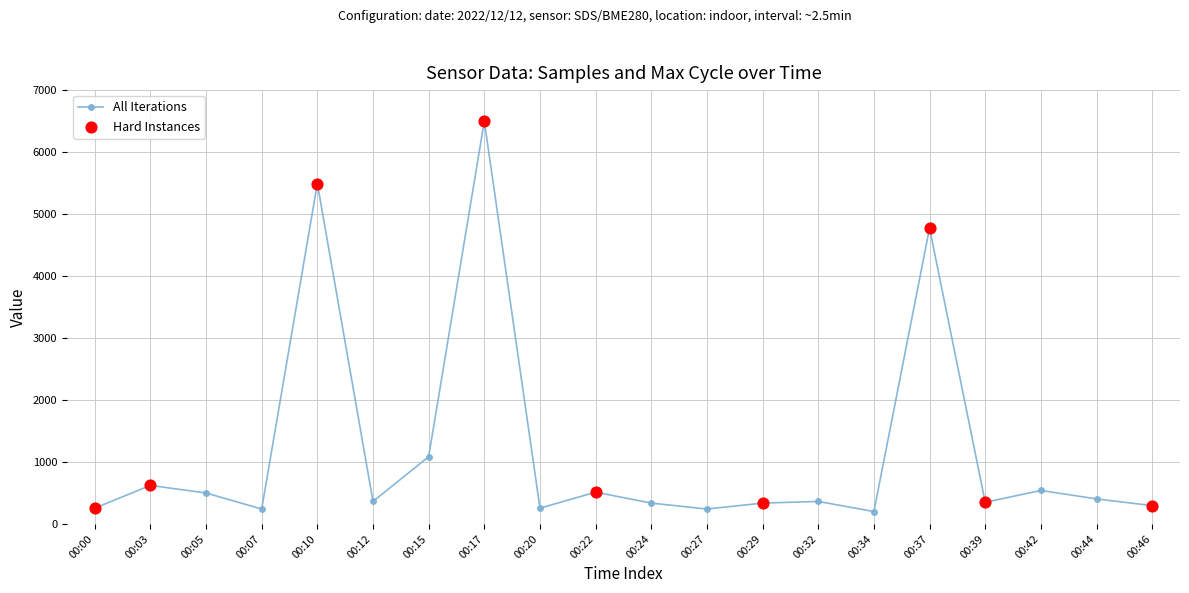

What is the change in value from 00:15 to 00:29?

-748.4